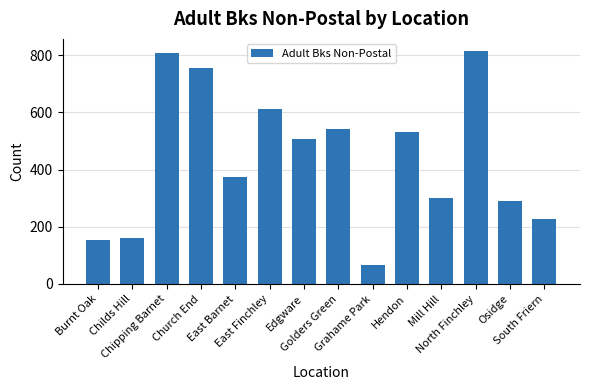

The chart shows a value of 155 at Burnt Oak. True or false?

True